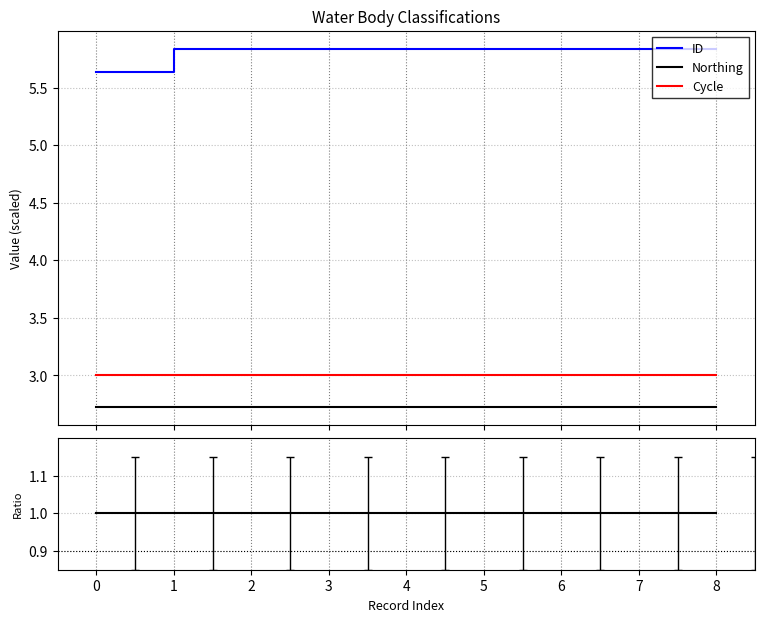

True or false: Northing has a value of 0.7 at 6.

False